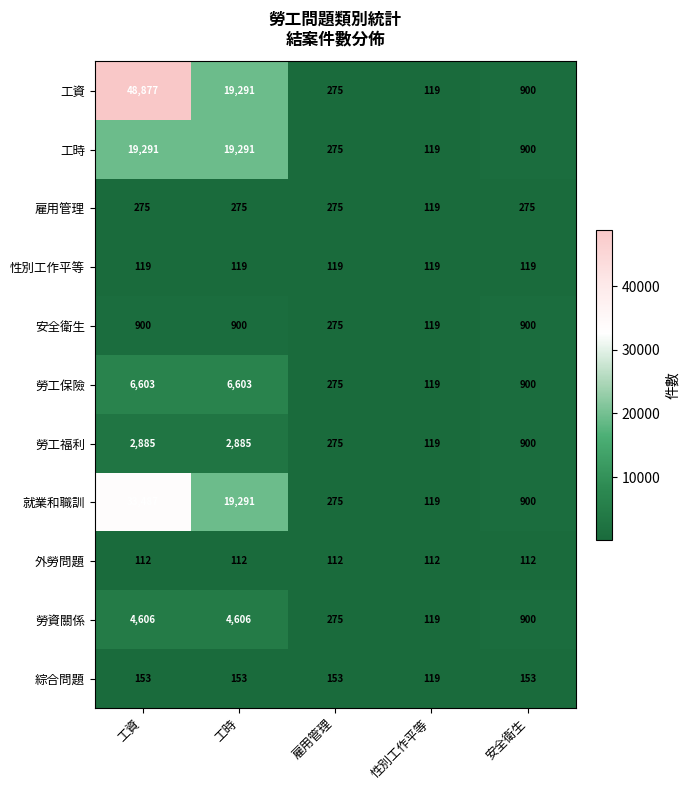

What is the average value of the 外勞問題 series?

112